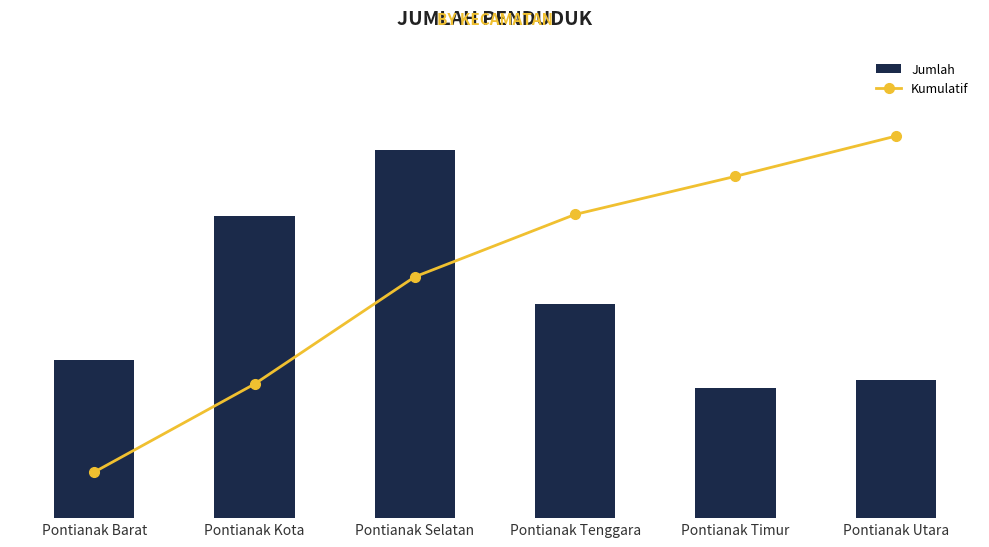

Reading left to right, transcribe all the data shown in this chart.

Jumlah: Pontianak Barat=237	Pontianak Kota=453	Pontianak Selatan=552	Pontianak Tenggara=321	Pontianak Timur=196	Pontianak Utara=207
Kumulatif: Pontianak Barat=237	Pontianak Kota=690	Pontianak Selatan=1242	Pontianak Tenggara=1563	Pontianak Timur=1759	Pontianak Utara=1966